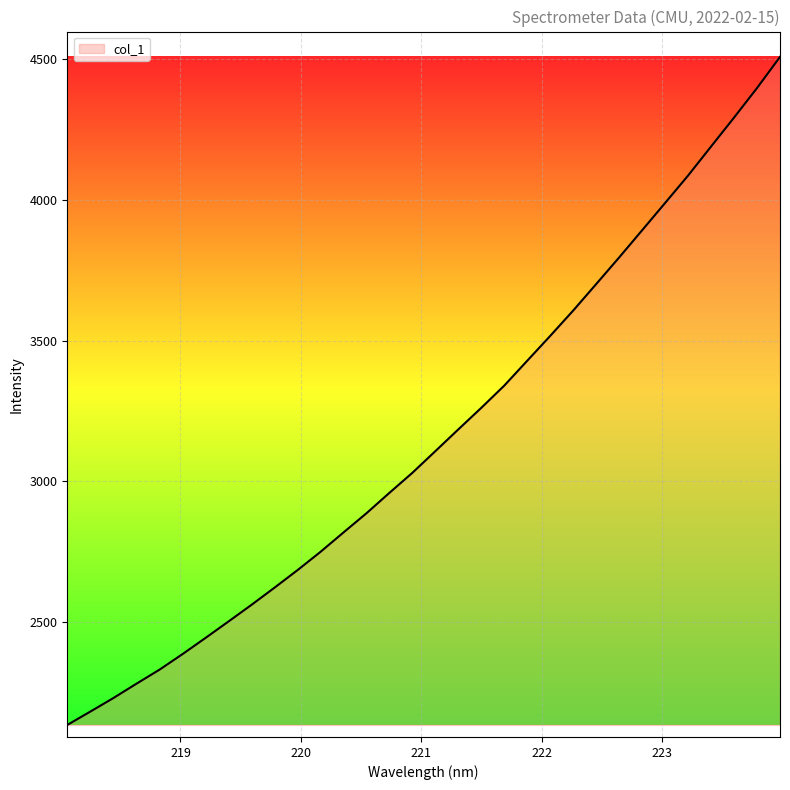

How many lines are shown in the chart?

1